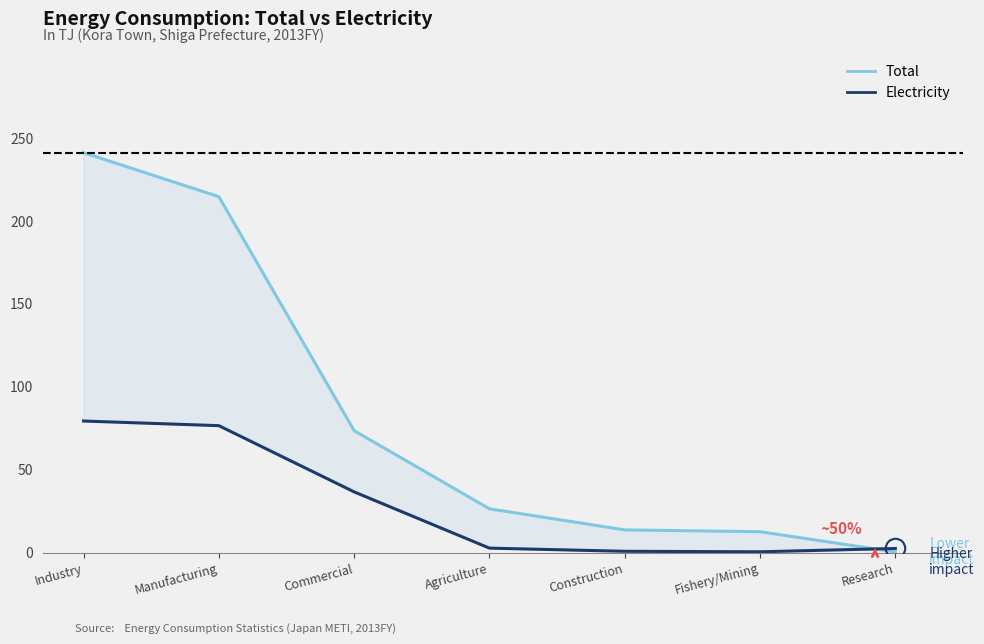

At which label does Total reach its peak?

Industry